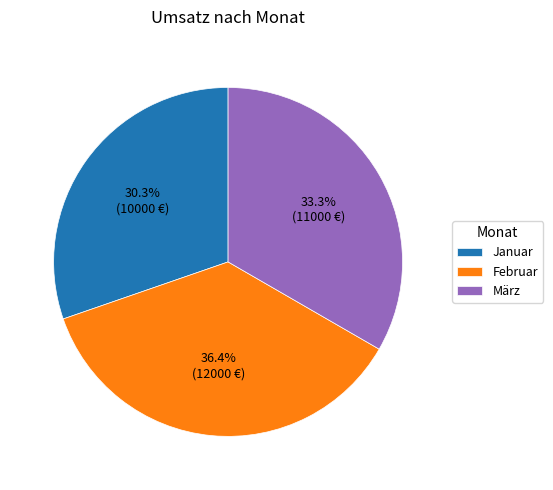

Is it true that Januar is 38% of the pie?

False